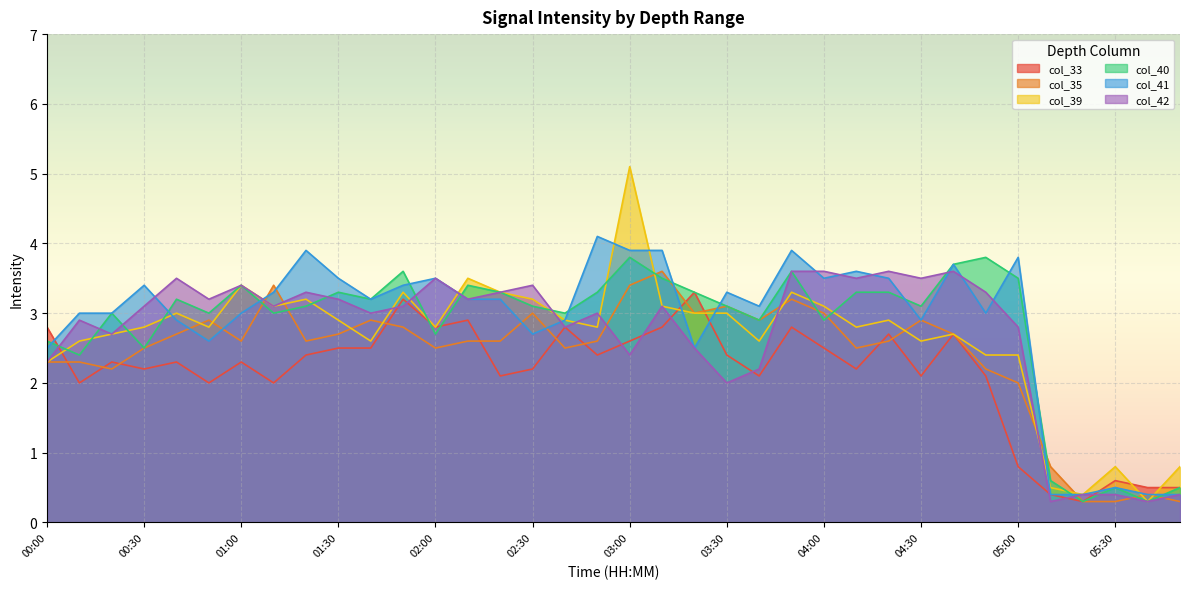

Is it true that col_39 equals 4.1 at 03:20?

False